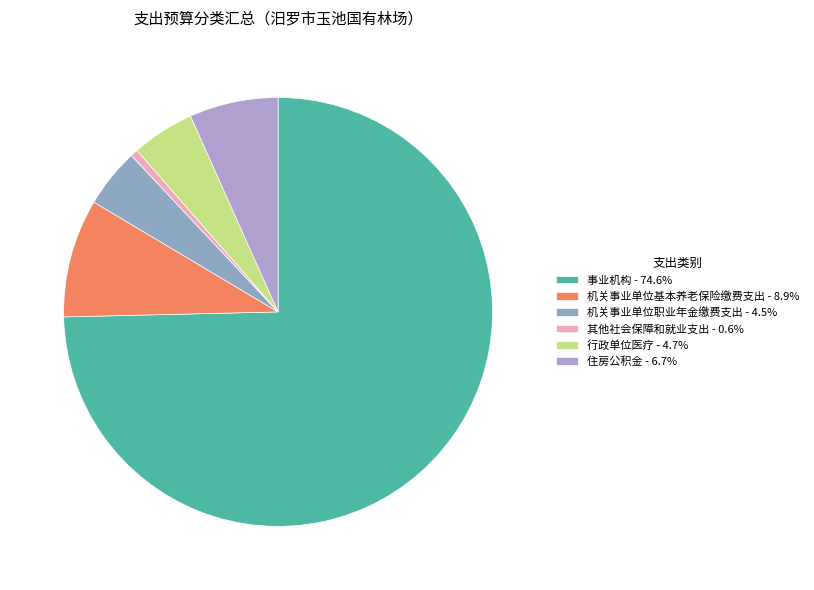

Which slice is the largest?

事业机构